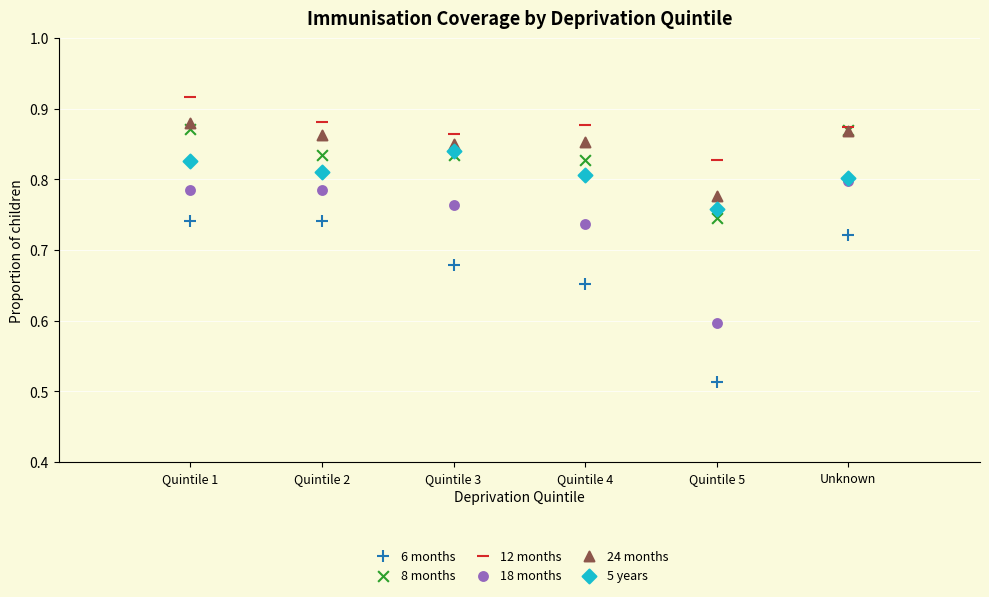

What are all the series names shown in the legend?

6 months, 8 months, 12 months, 18 months, 24 months, 5 years